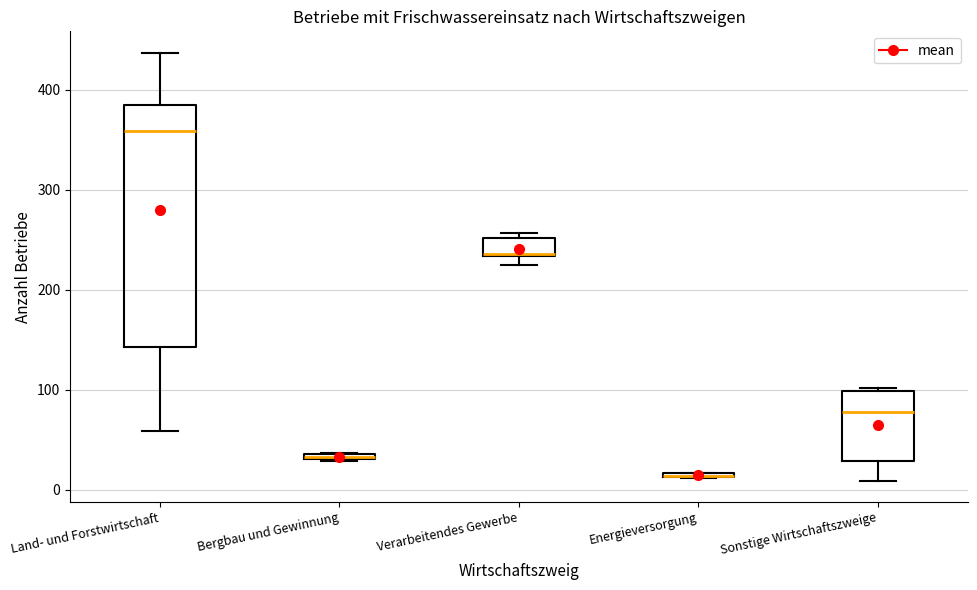

Where is the upper edge of the box for Bergbau und Gewinnung on the y-axis? The values are not printed on the chart, so give them approximately, as read against the axis.

40